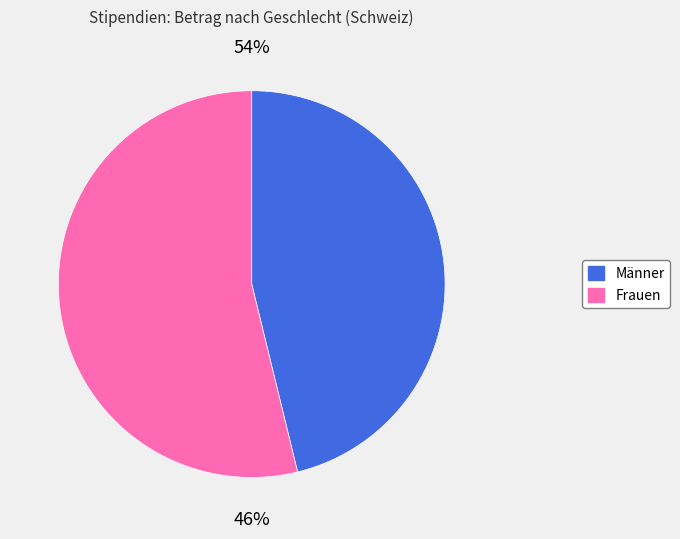

What portion of the pie excludes Frauen?

46.2%